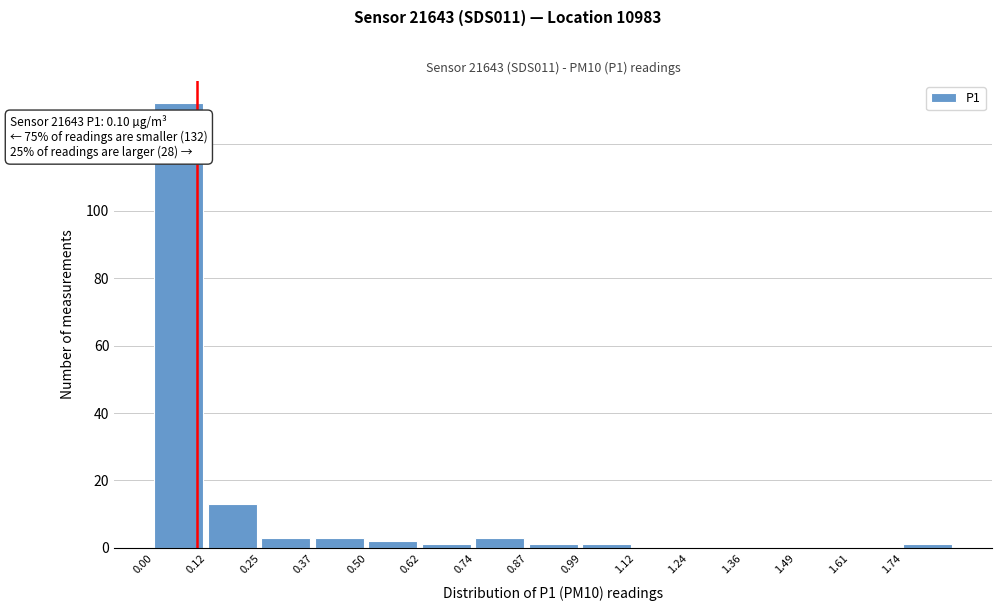

Which range on the x-axis has the tallest bar?

0.000 to 0.124